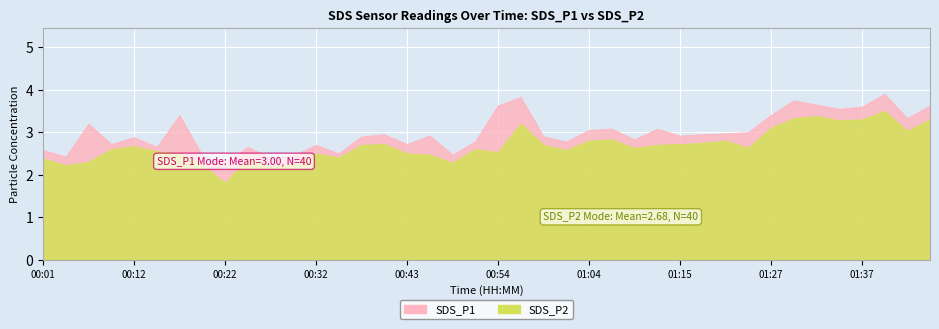

In SDS_P2, how many points are higher than both neighbors (excluding endpoints)?

10